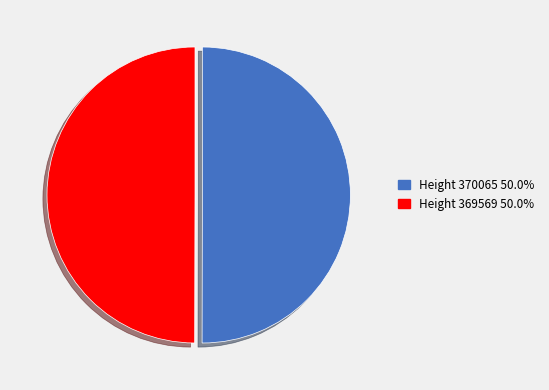

Do Height 369569 and Height 370065 together represent more than half of the pie?

Yes